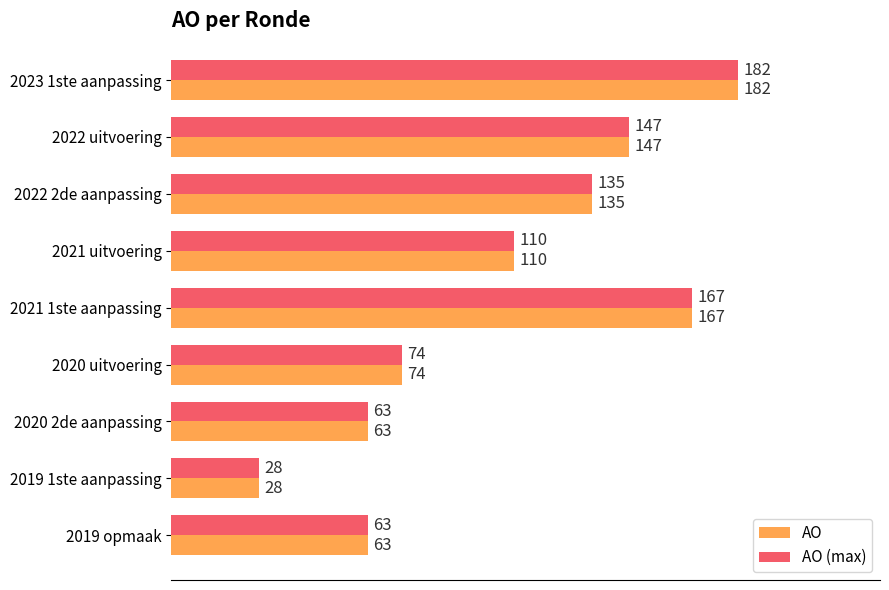

Is the value of AO (max) at 2019 opmaak greater than the value of AO at 2019 1ste aanpassing?

Yes